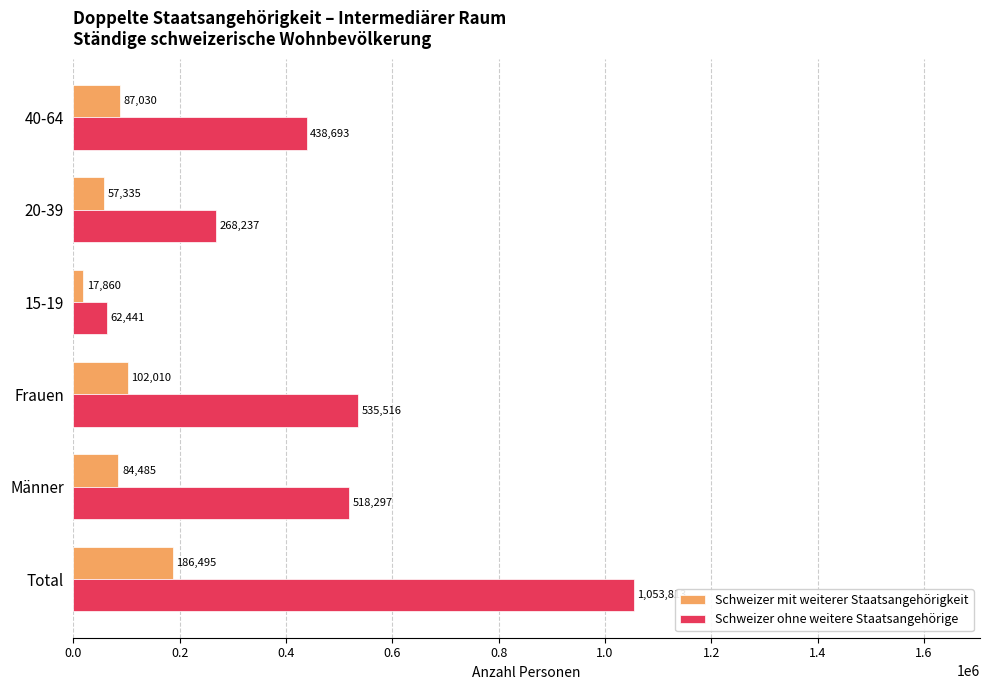

Is the value of Schweizer ohne weitere Staatsangehörige at 40-64 greater than the value of Schweizer mit weiterer Staatsangehörigkeit at Frauen?

Yes